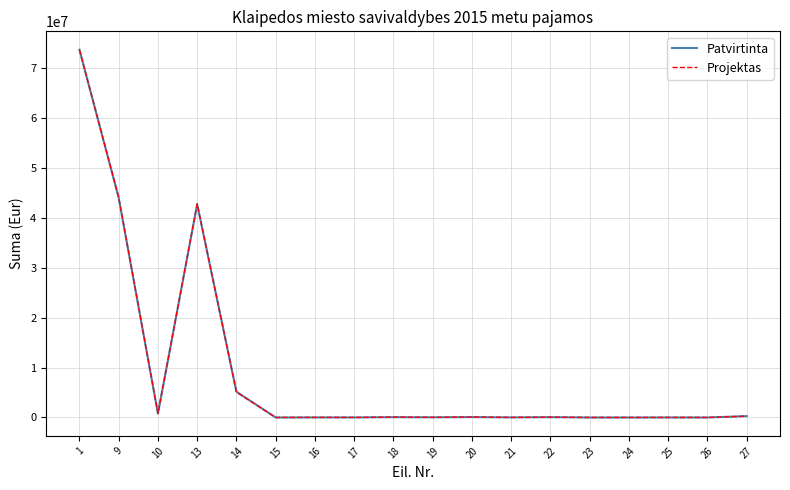

What is the highest value of the Projektas series?

73679602